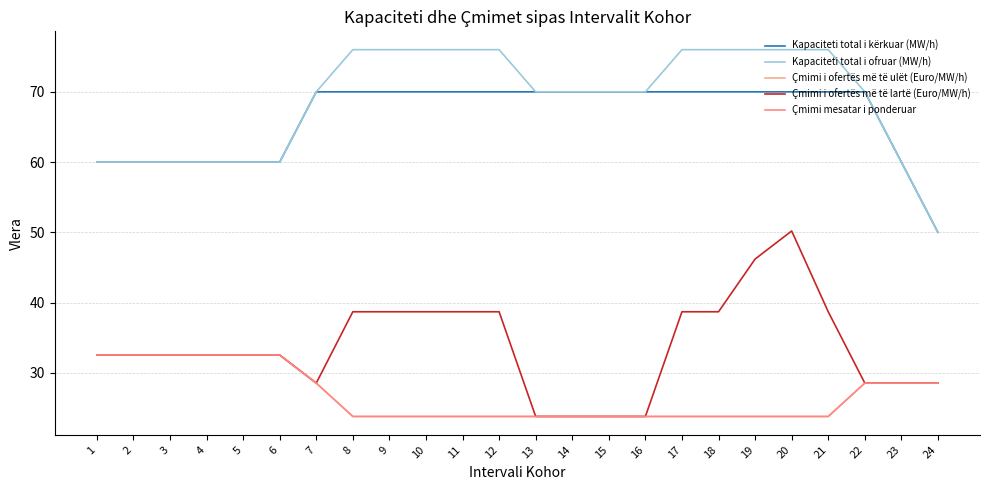

The value of Kapaciteti total i ofruar (MW/h) at 9 is 76.0. True or false?

True